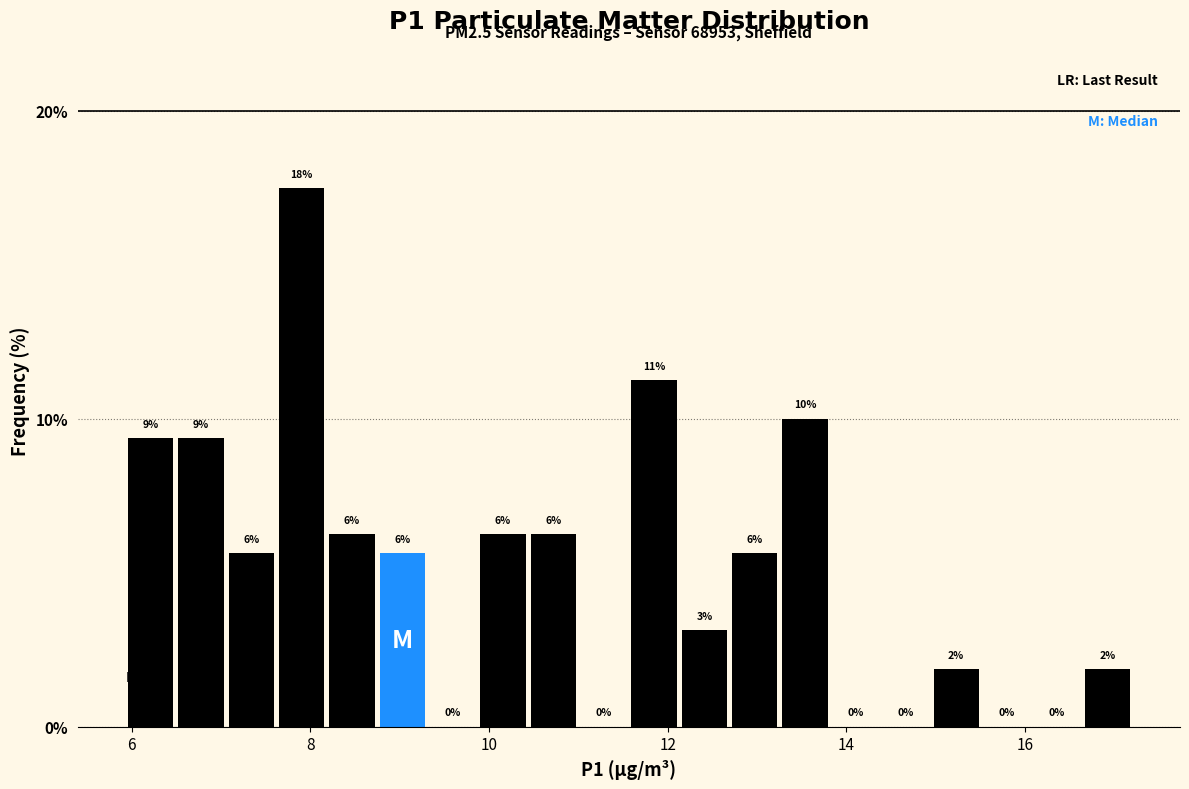

Read against the x-axis, roughly where is the centre of the tallest bar?

8.0